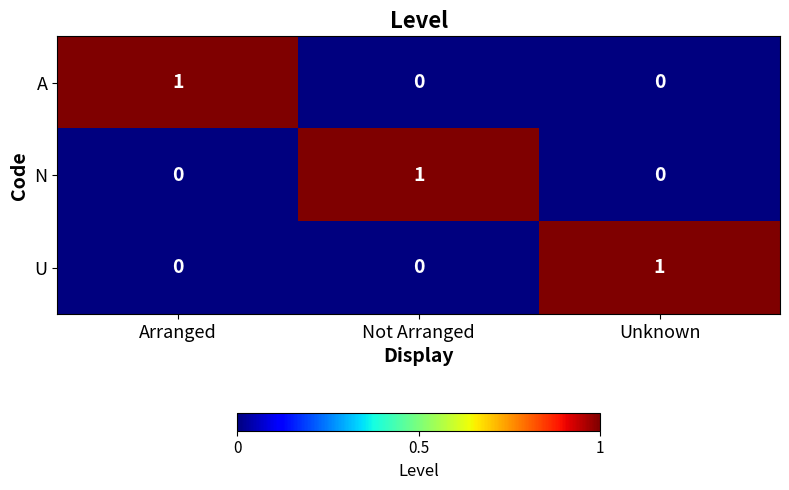

How many U values are between 0 and 1?

3